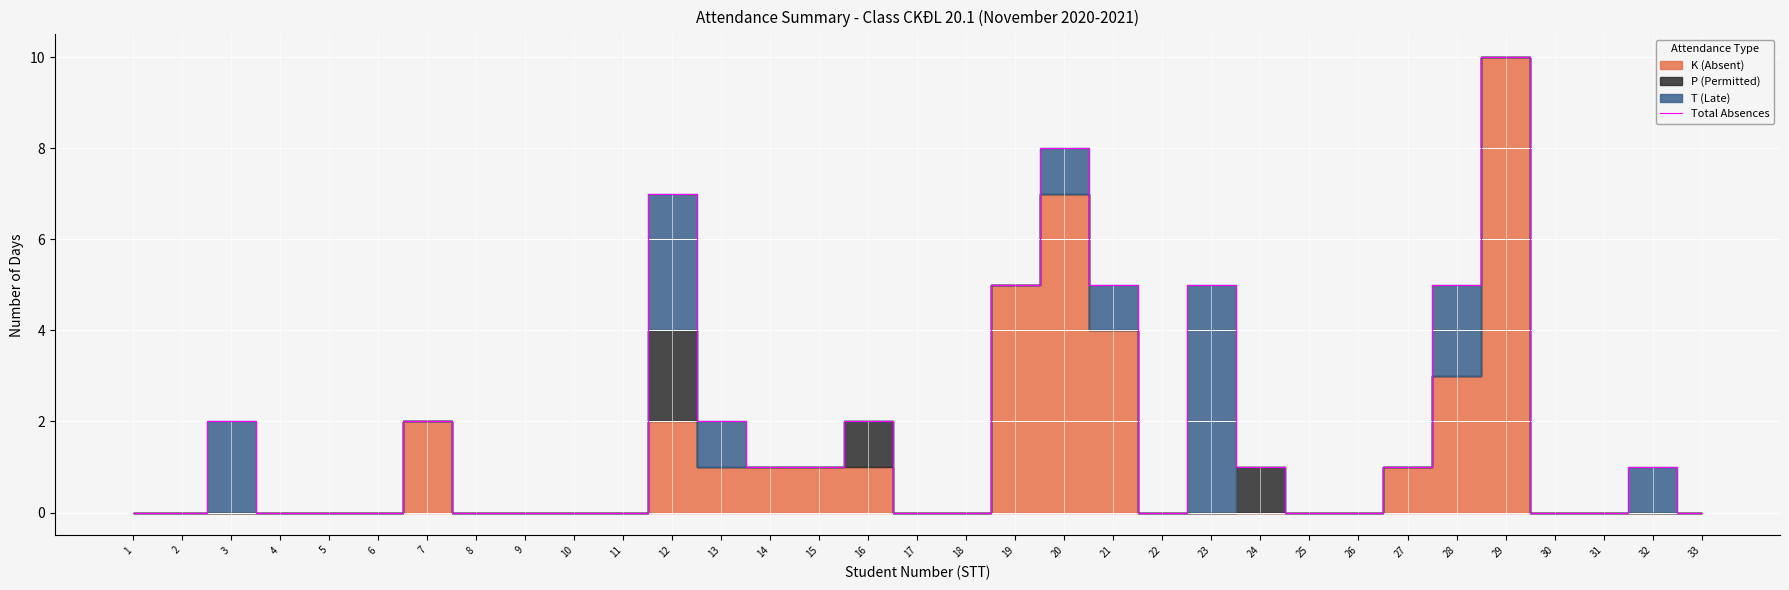

Reading left to right, extract all data points from this chart.

0	0	2	0	0	0	2	0	0	0	0	7	2	1	1	2	0	0	5	8	5	0	5	1	0	0	1	5	10	0	0	1	0